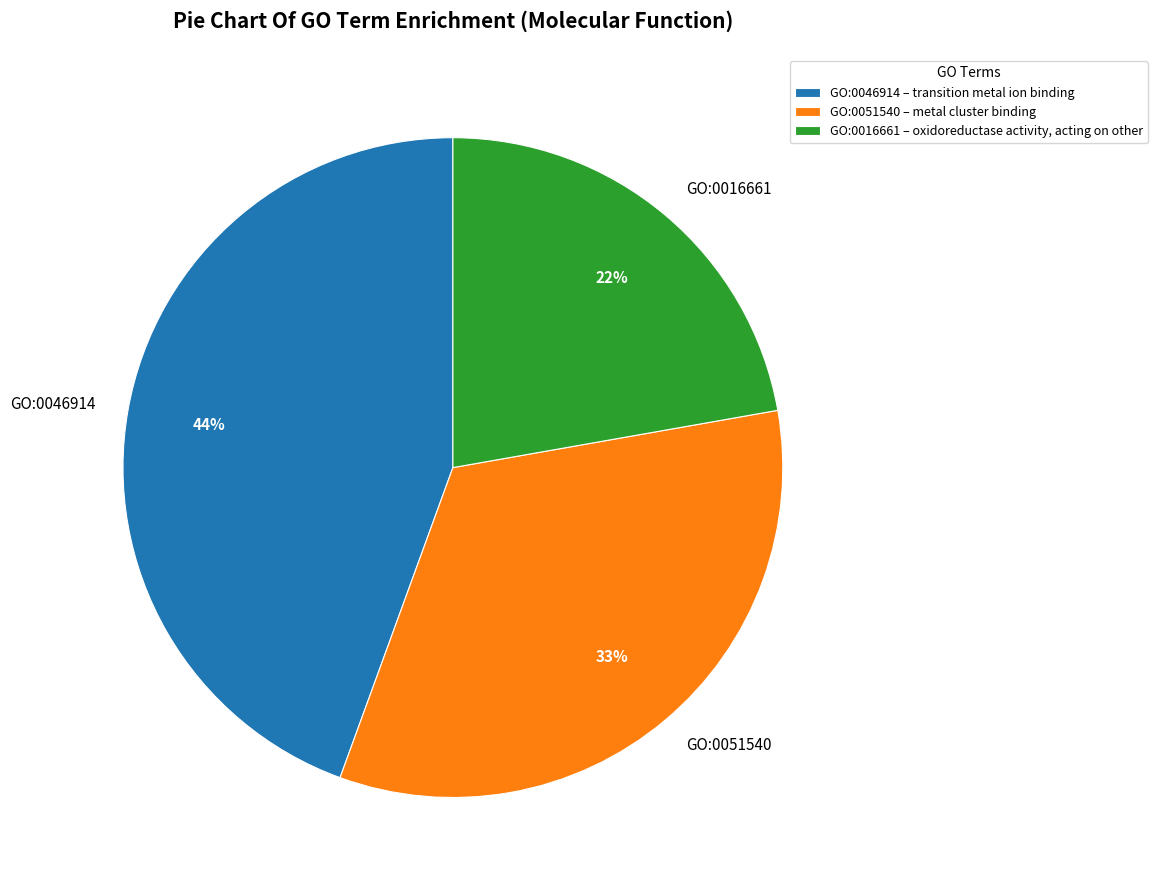

How many slices are in this pie chart?

3